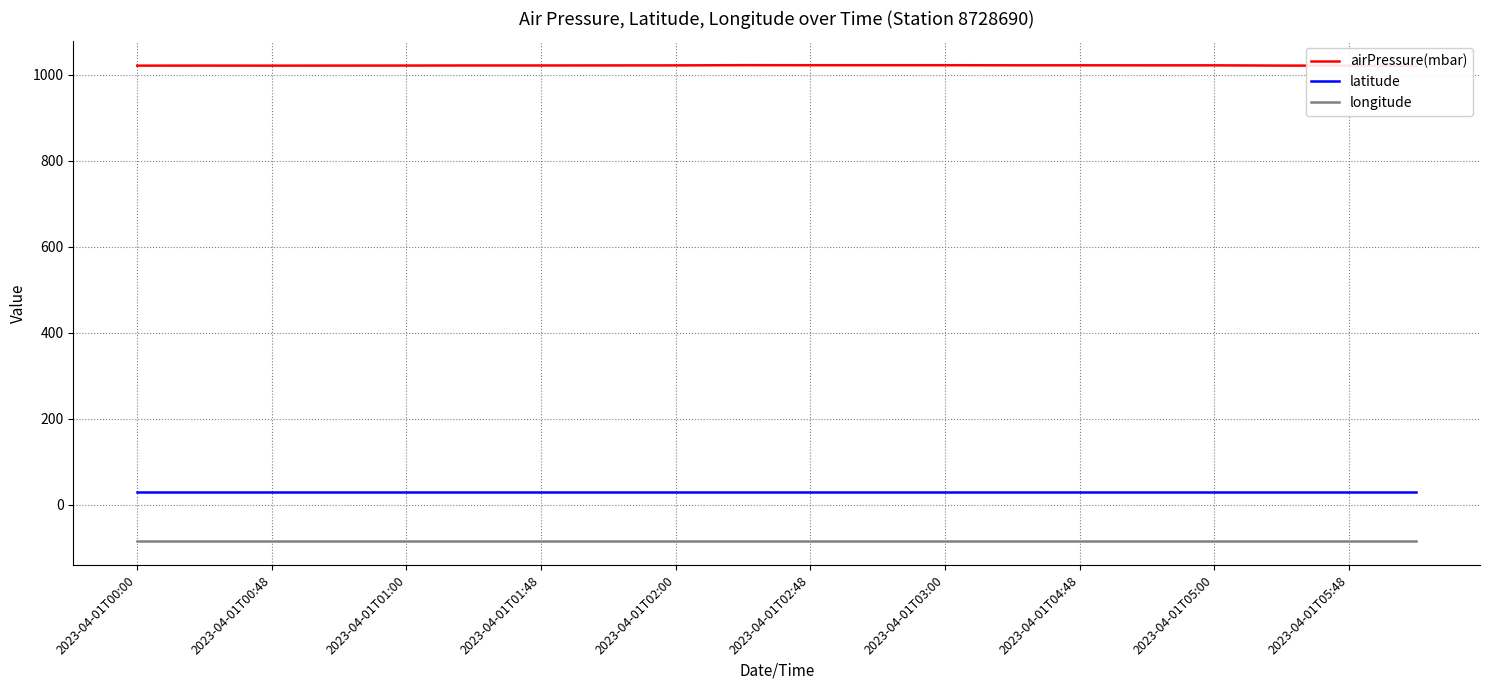

Does the chart display data point markers on the line(s)?

No